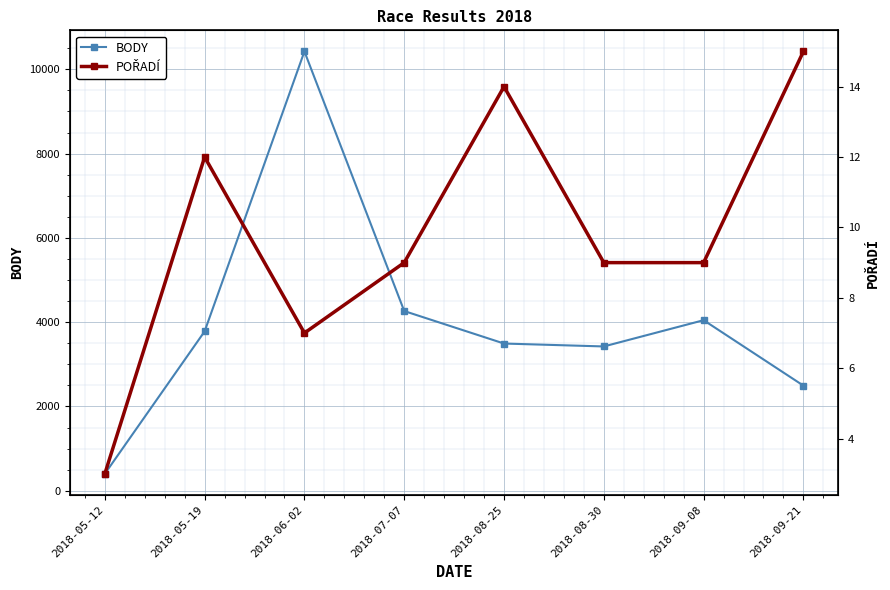

What is the average value of the POŘADÍ series?

10